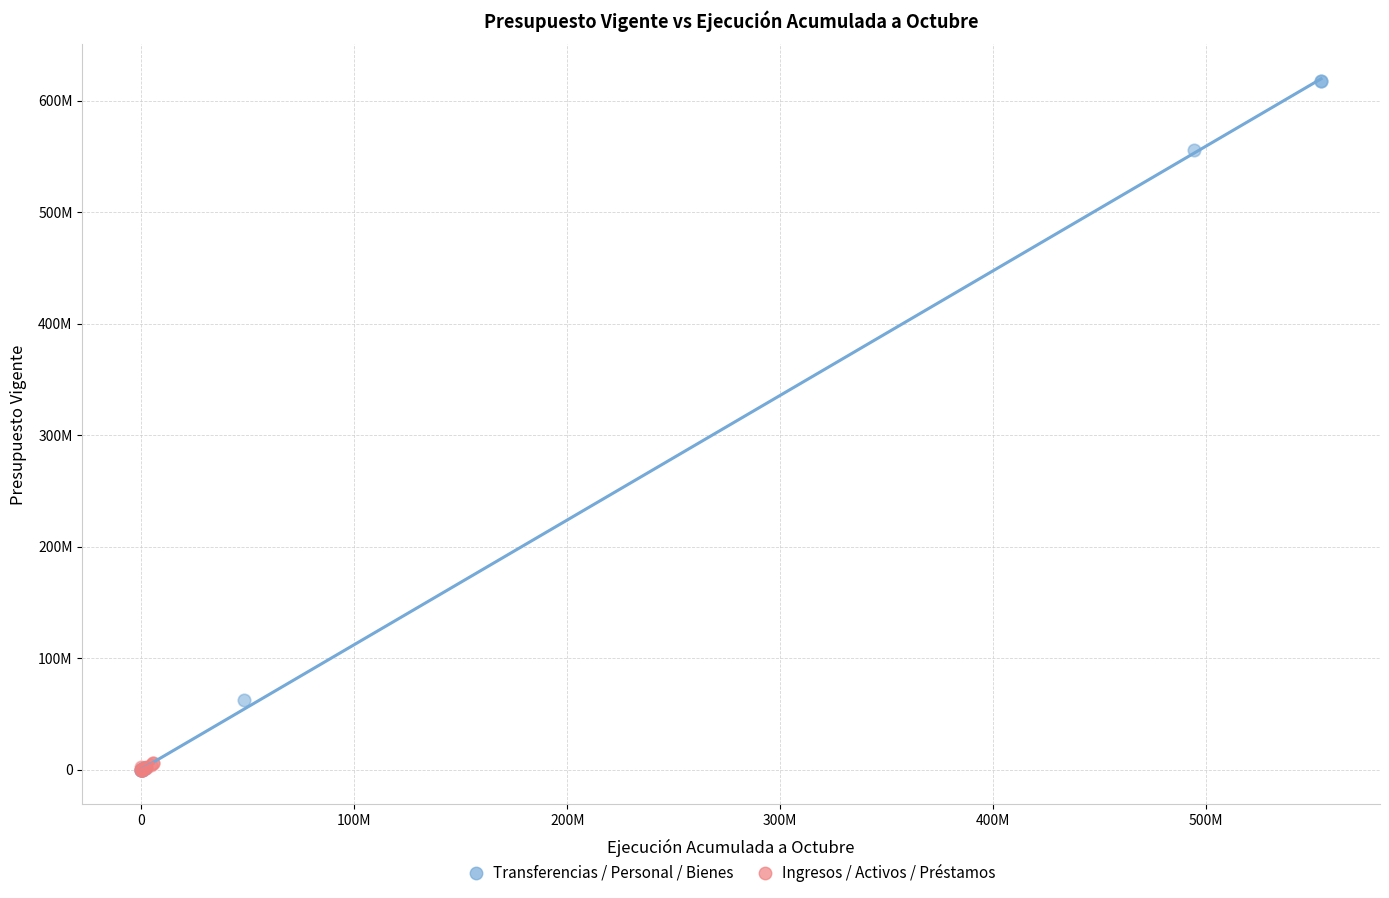

Which series has the widest spread of Y values?

Transferencias / Personal / Bienes